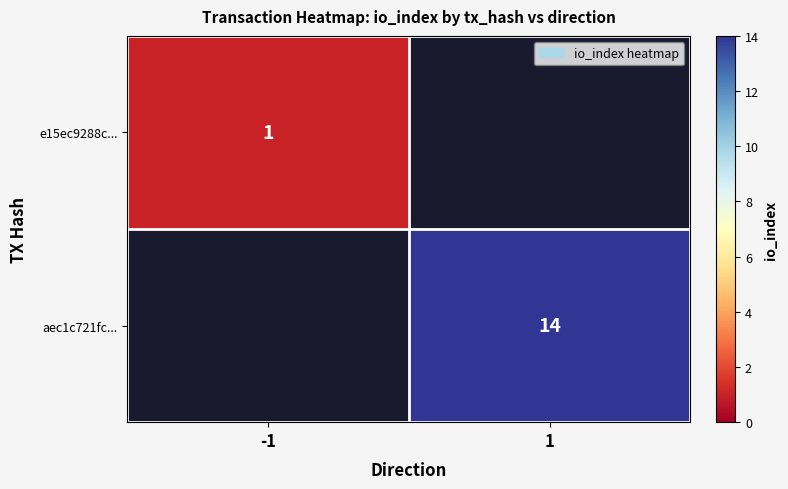

The value of e15ec9288c... at -1 is 2. True or false?

False